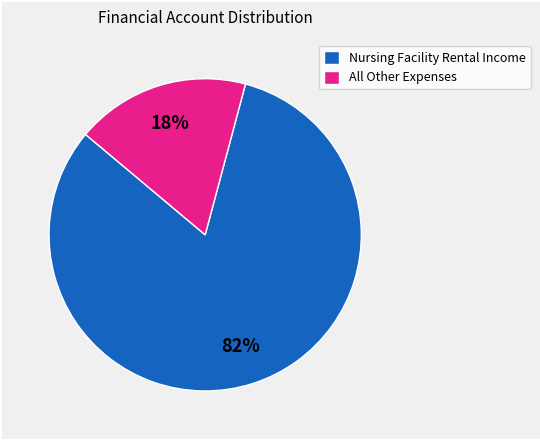

Which category accounts for the majority?

Nursing Facility Rental Income